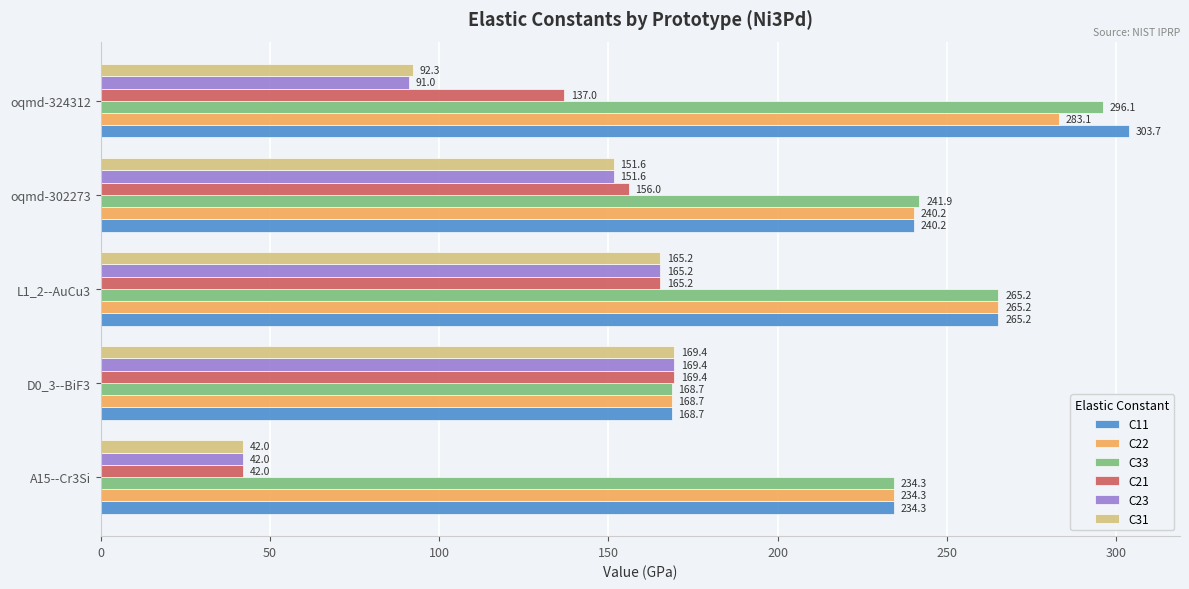

At which category does the chart reach its peak across all series?

oqmd-324312